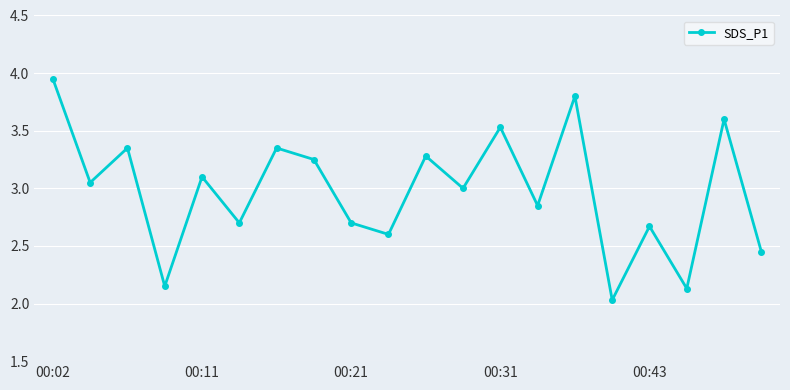

What is the difference between the maximum and minimum values?

1.9